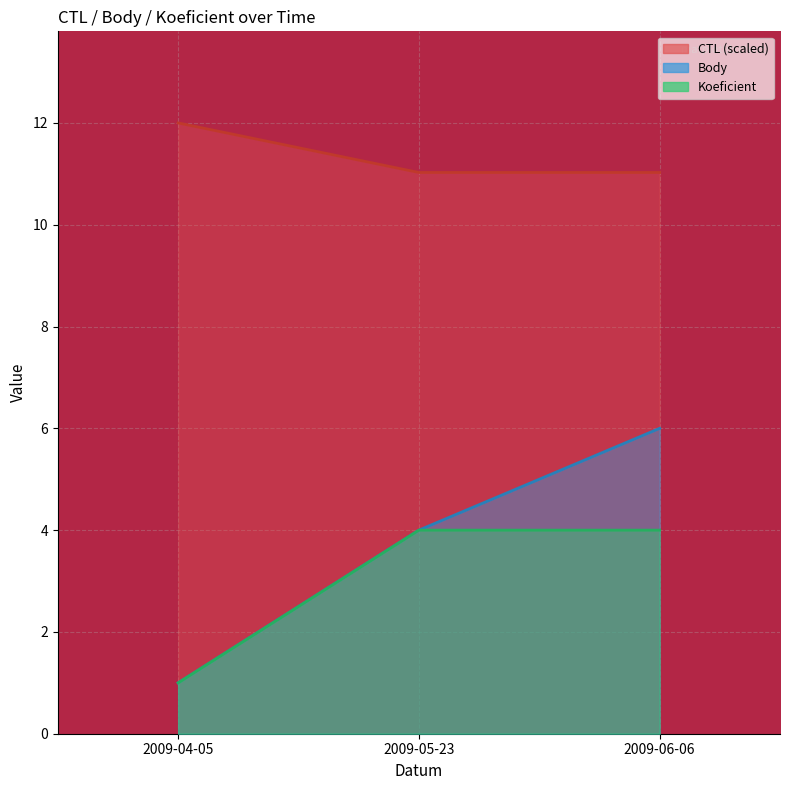

The value of Koeficient at 2009-06-06 is 4.0. True or false?

True